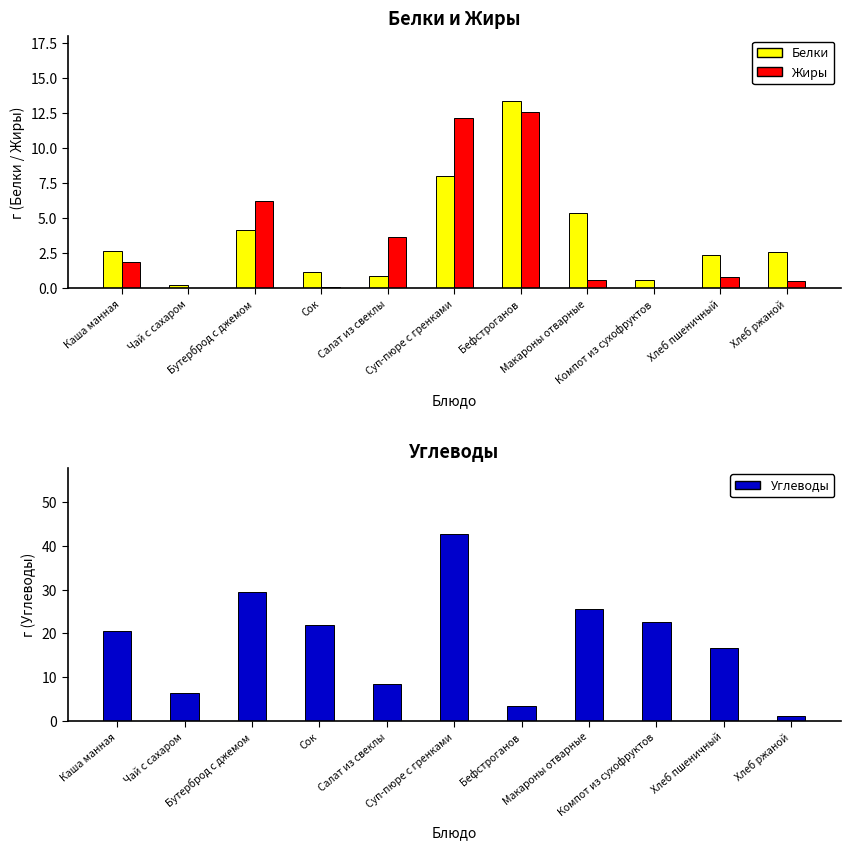

Rank the series by their maximum value, from highest to lowest.

Углеводы, Белки, Жиры